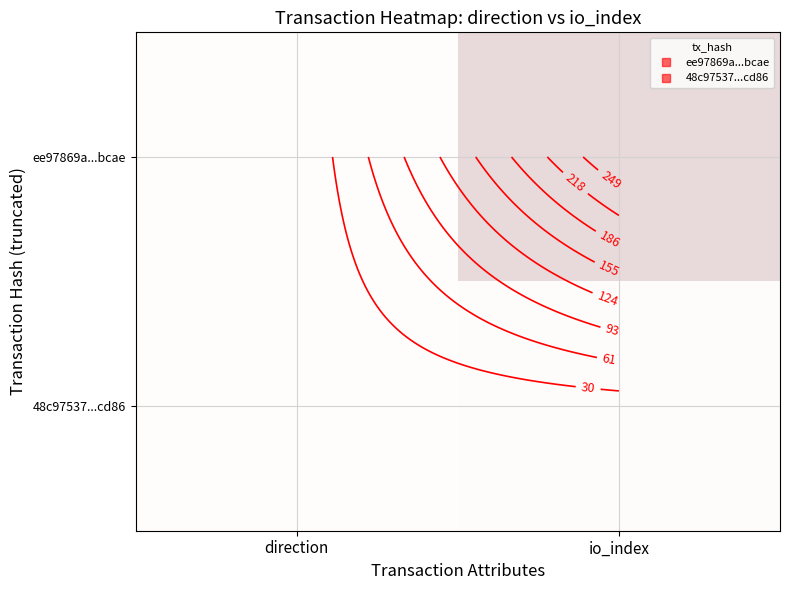

List the series in order of their peak value, highest first.

ee97869a...bcae, 48c97537...cd86